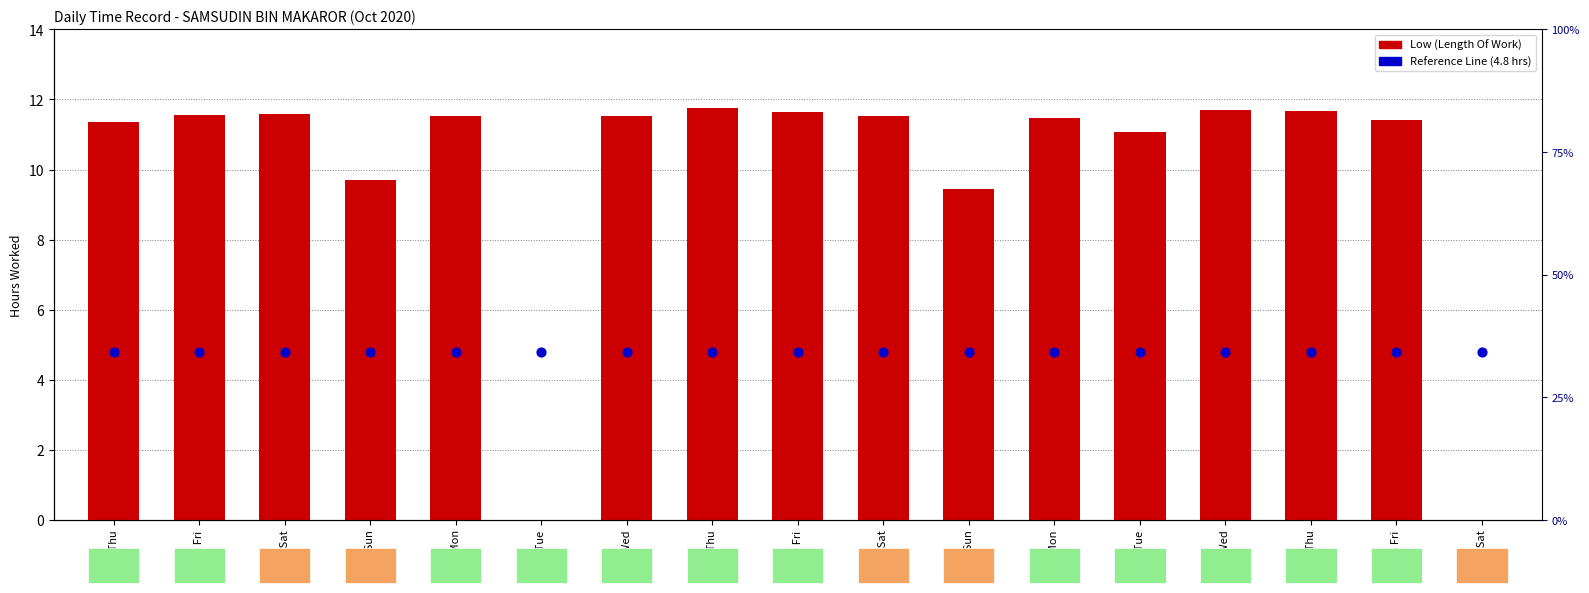

Which series has the largest Y range (max minus min)?

Low (Length Of Work)